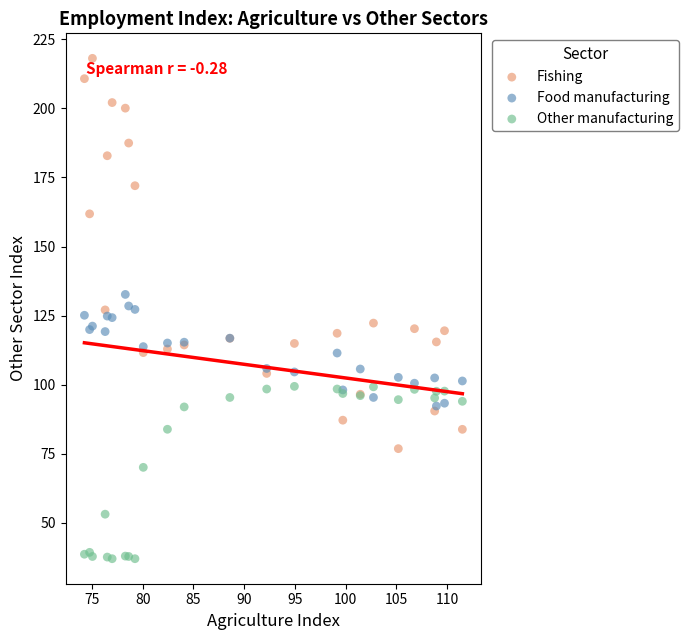

Which series contains the lowest Y value?

Other manufacturing